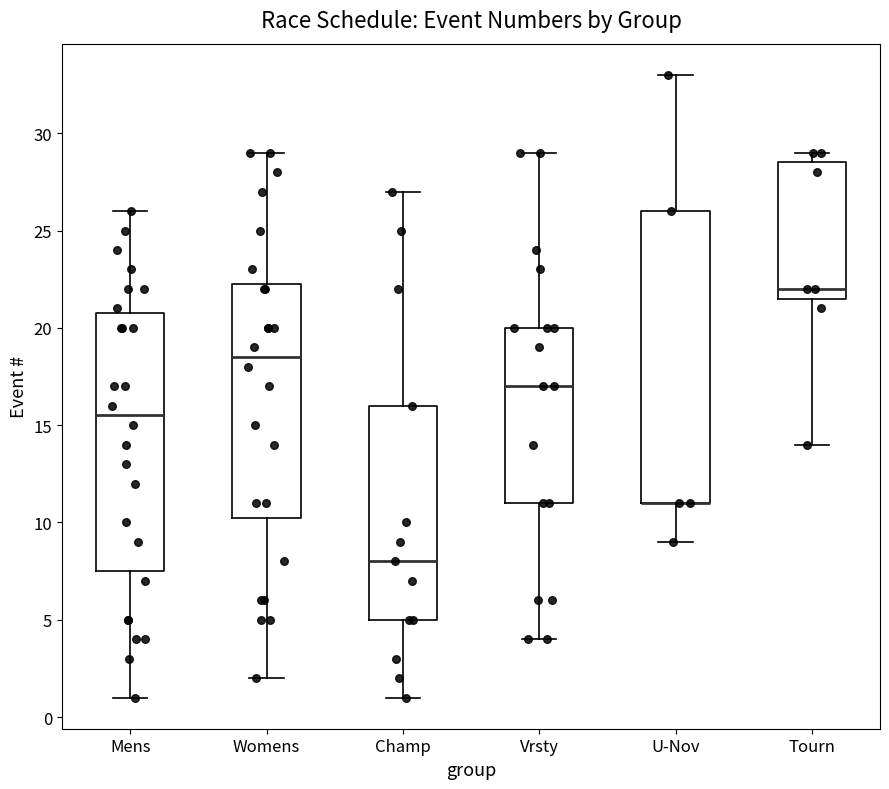

Comparing the boxes themselves (not the whiskers), which one is the tallest?

U-Nov